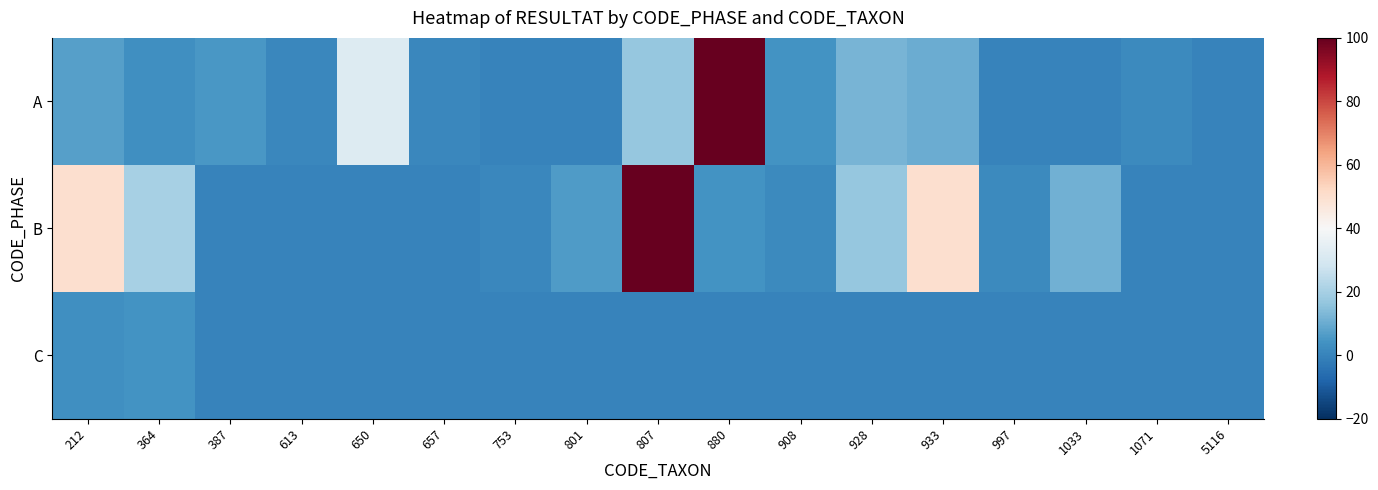

Which category has the highest value in the C series?

364